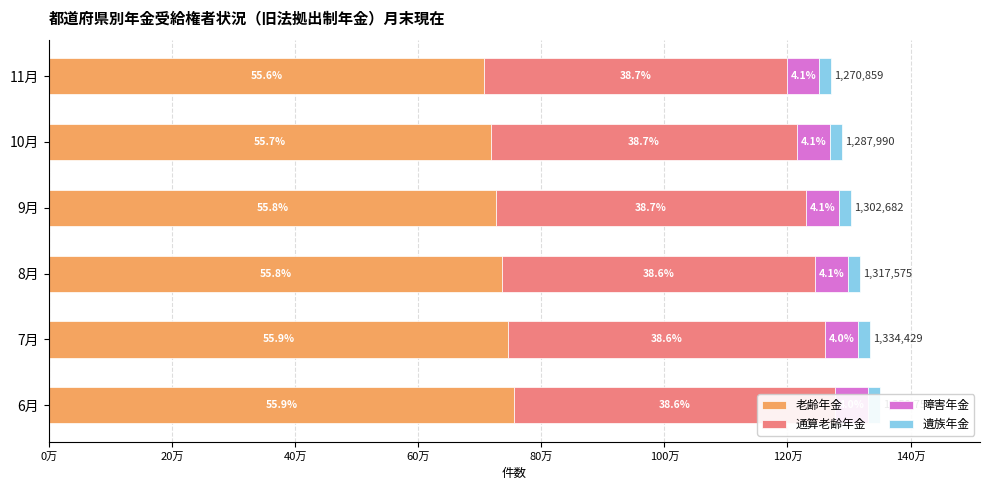

How many series are shown in this chart?

4